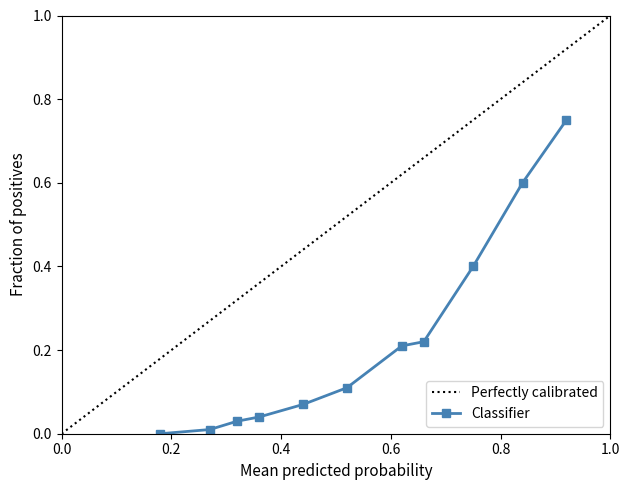

Is this an area chart (filled region under the line)?

No